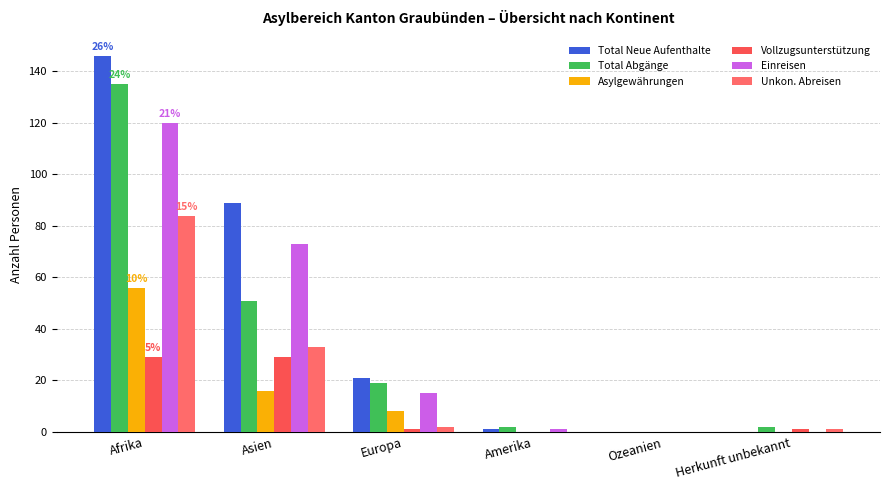

Rank the categories by Total Abgänge value from highest to lowest.

Afrika, Asien, Europa, Amerika, Herkunft unbekannt, Ozeanien